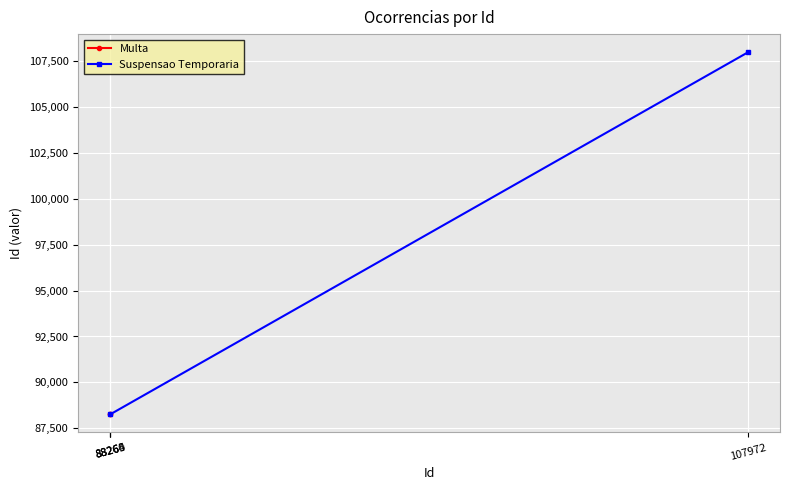

Which category has the highest value in the Multa series?

88264